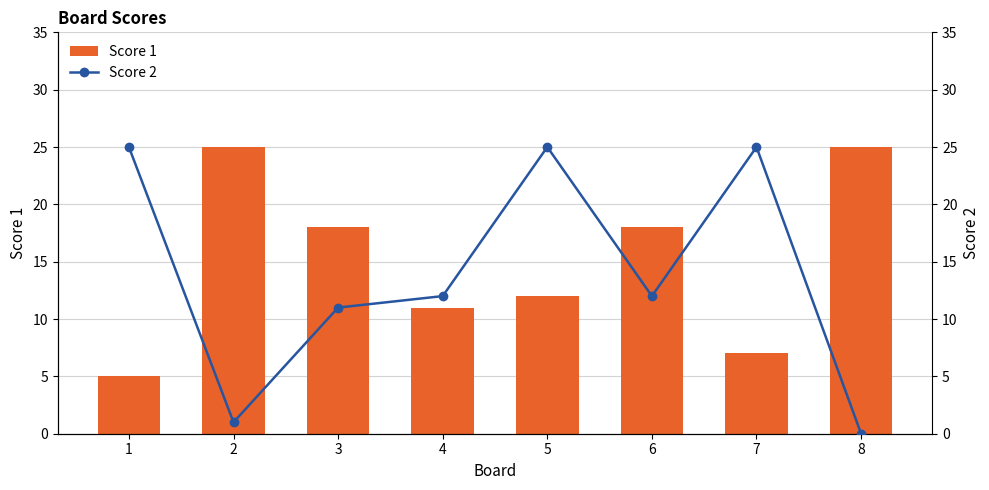

What is the sum of the Score 1 values at 4 and 2?

36